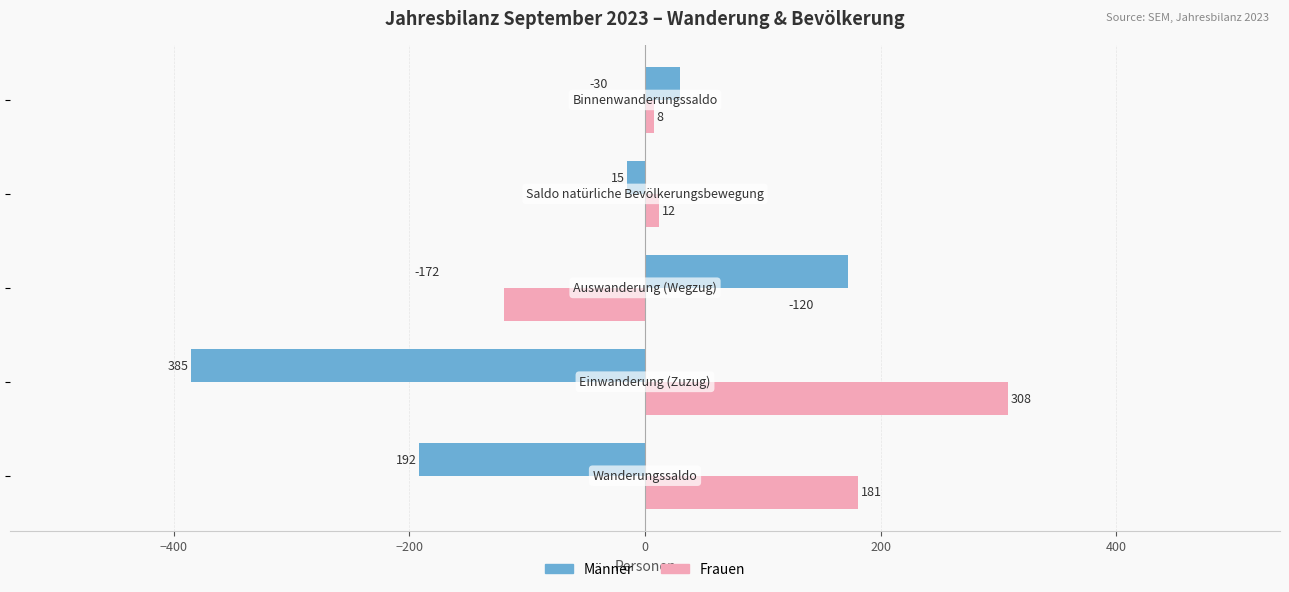

What is the average value of the Männer series?

-78